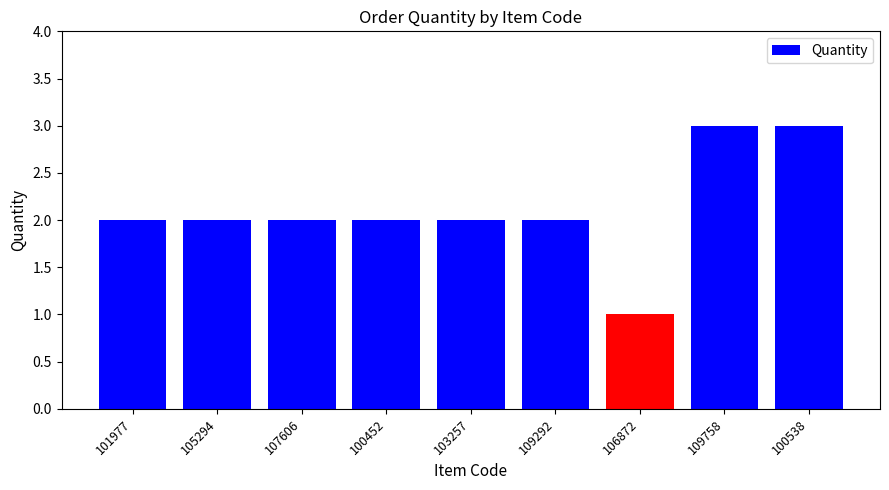

What is the label of the 4th bar from the right?

109292